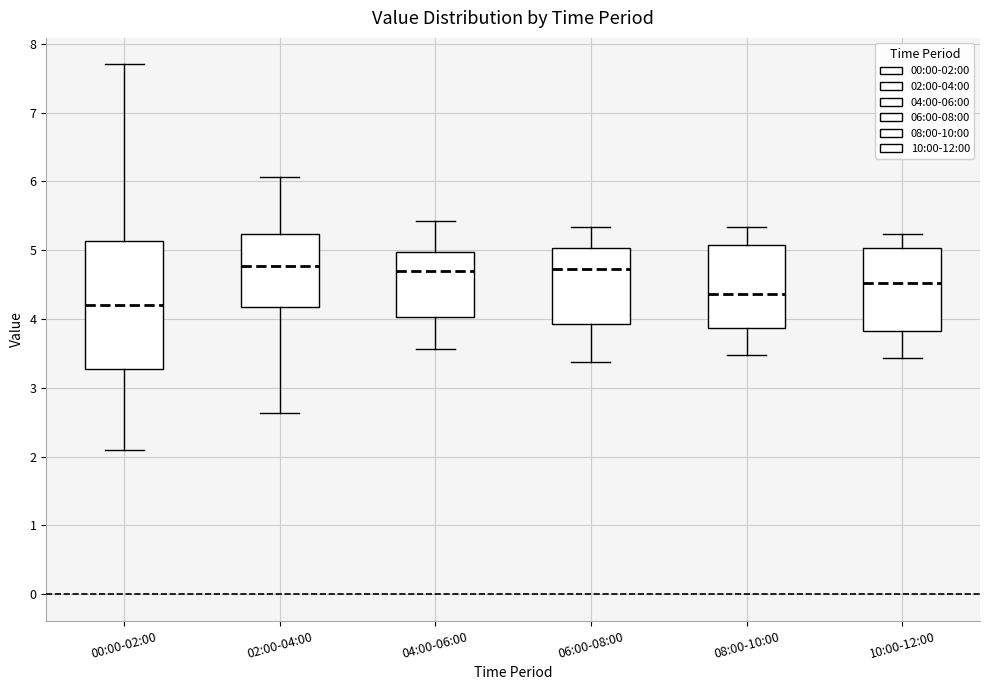

Comparing the boxes themselves (not the whiskers), which one is the tallest?

00:00-02:00